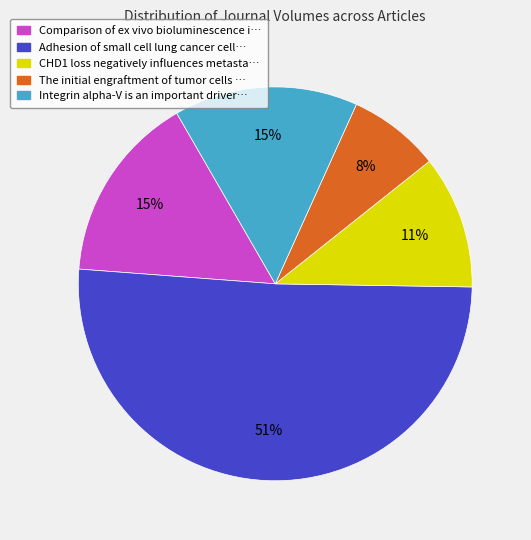

How many slices are in this pie chart?

5